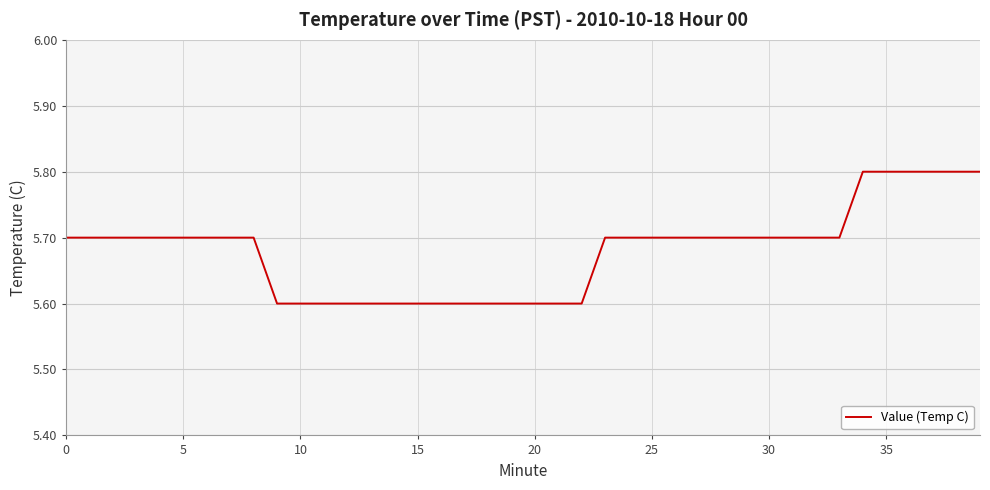

What is the smallest value displayed?

5.6